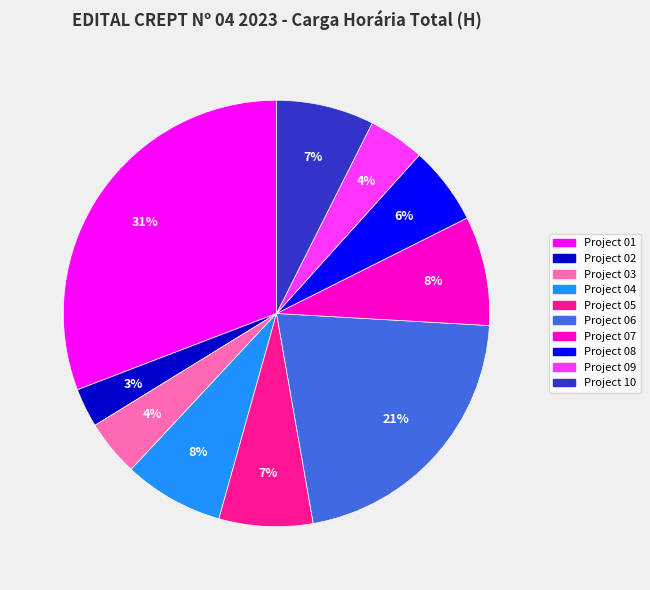

Is there a majority slice in this chart?

No